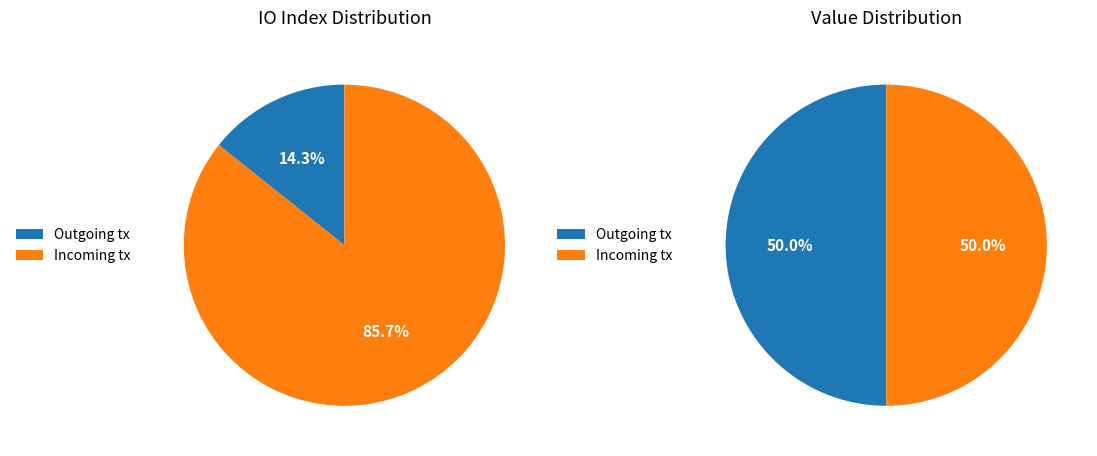

Combined, do 1 and 0 account for over 50%?

Yes